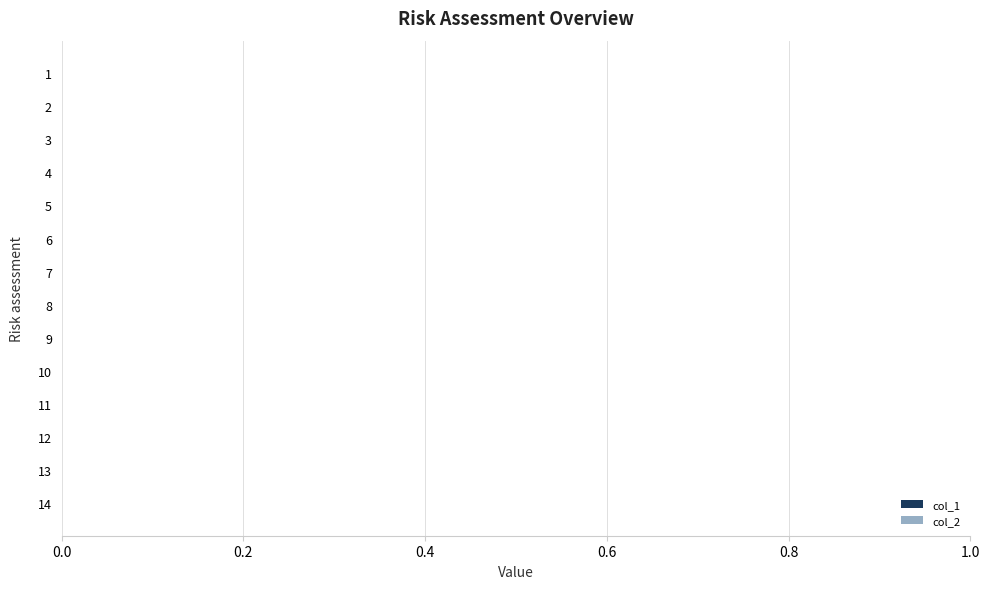

How many bars are there in each group?

2